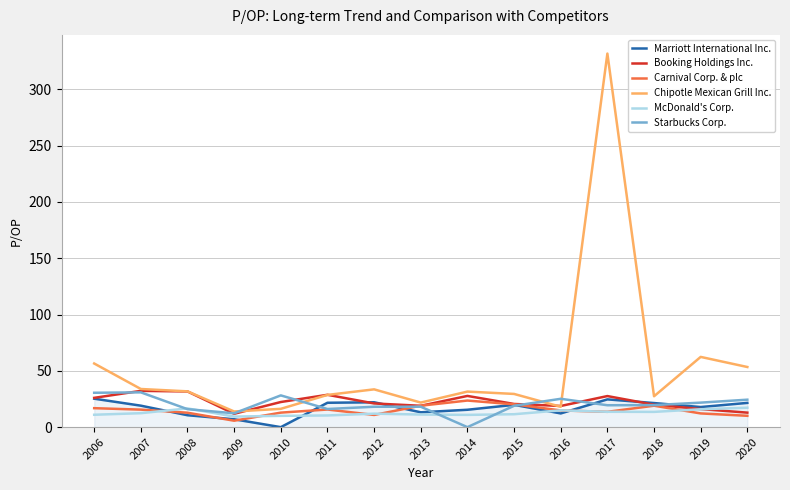

Which series has the largest total across all categories?

Chipotle Mexican Grill Inc.